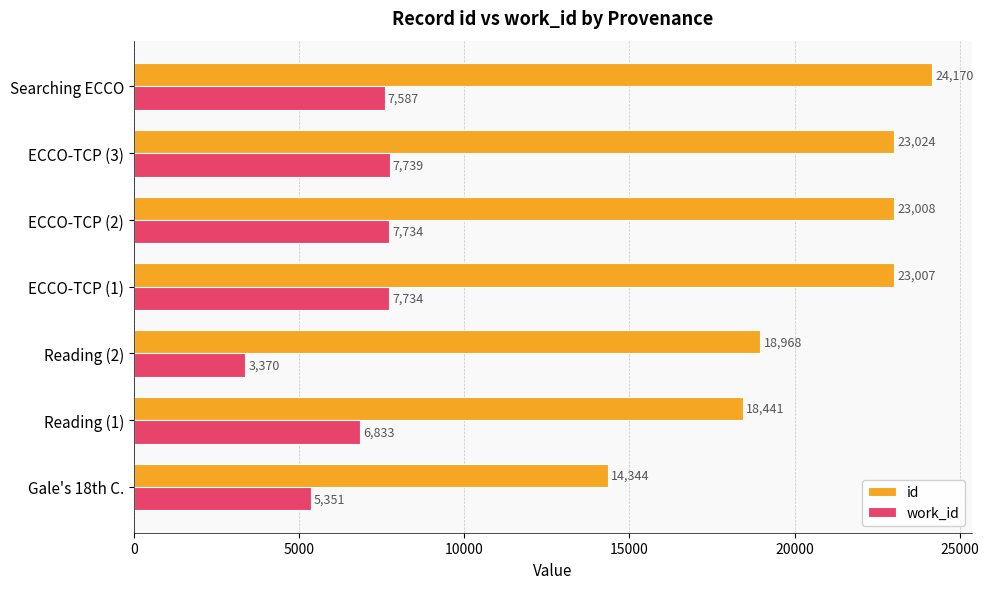

Where is id nearest to the value 19257?

Reading (2)